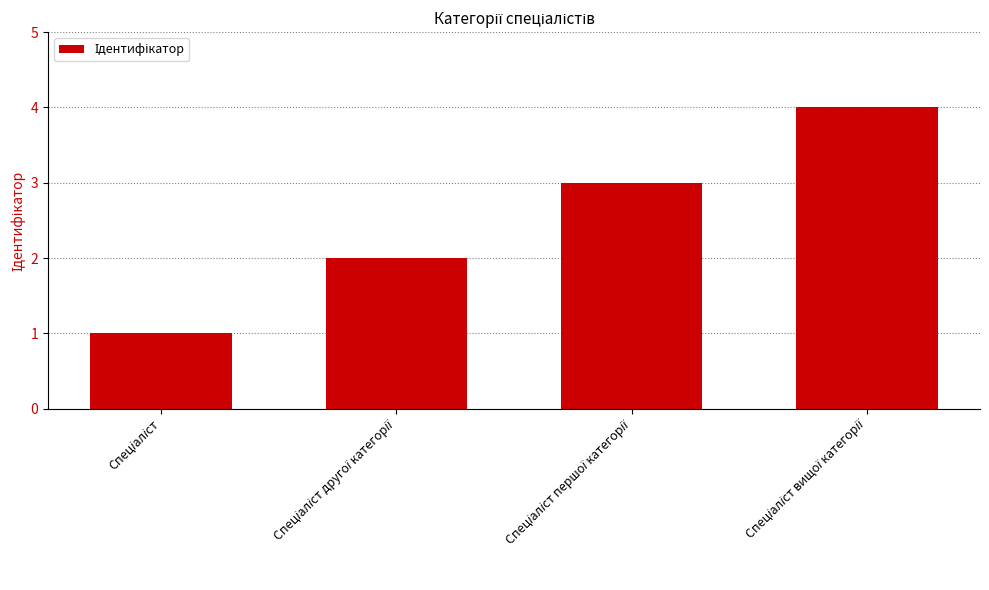

What is the sum of all values?

10